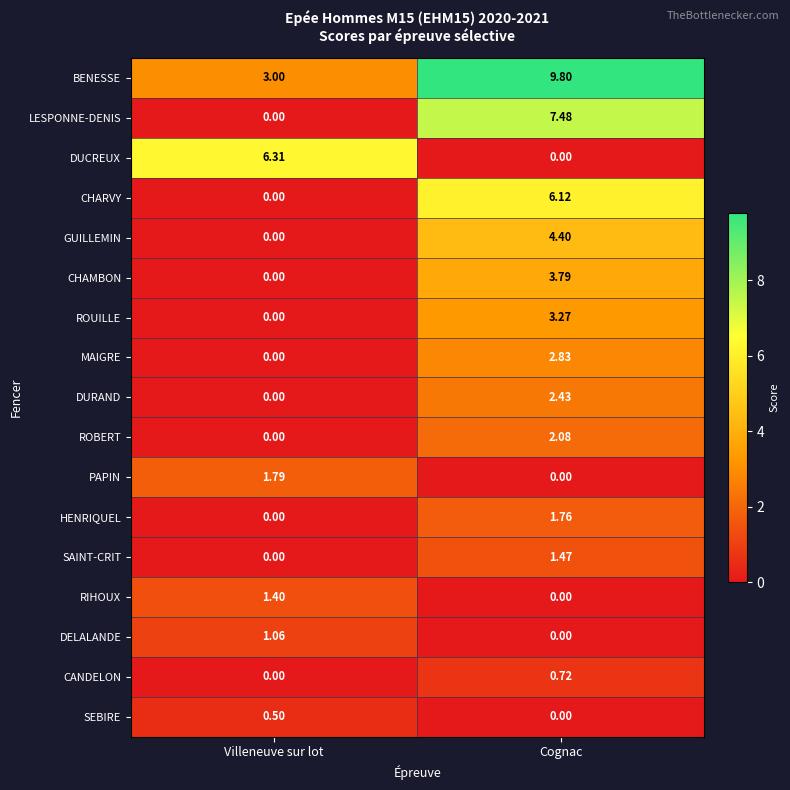

Which series has the widest spread of values?

LESPONNE-DENIS